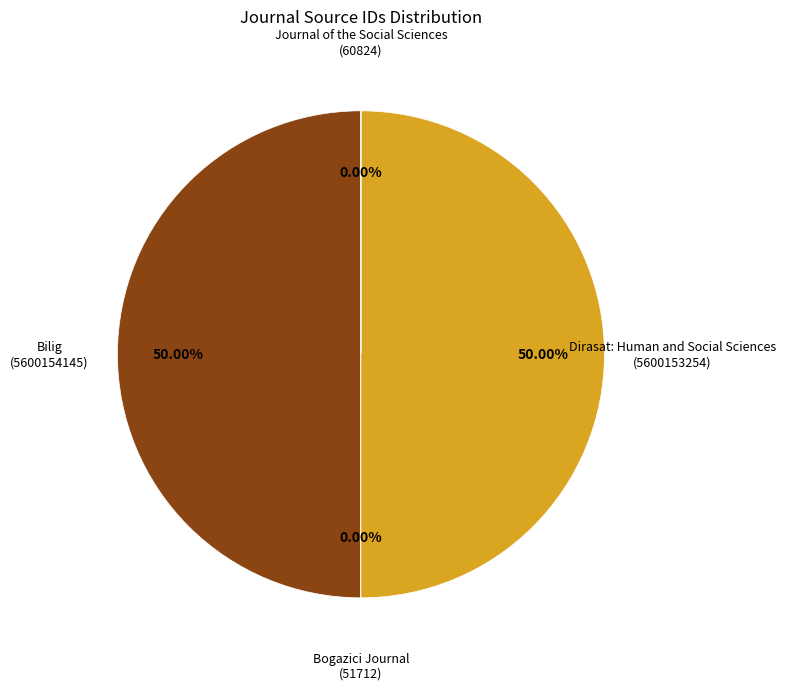

Combined, do Dirasat: Human and Social Sciences and Bilig account for over 50%?

Yes